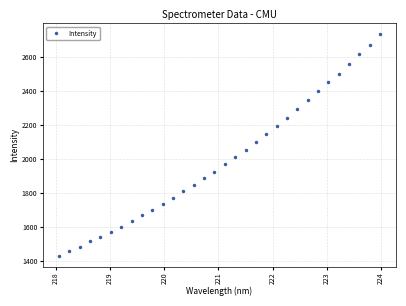

What is the difference between the second highest and minimum values?

1240.8